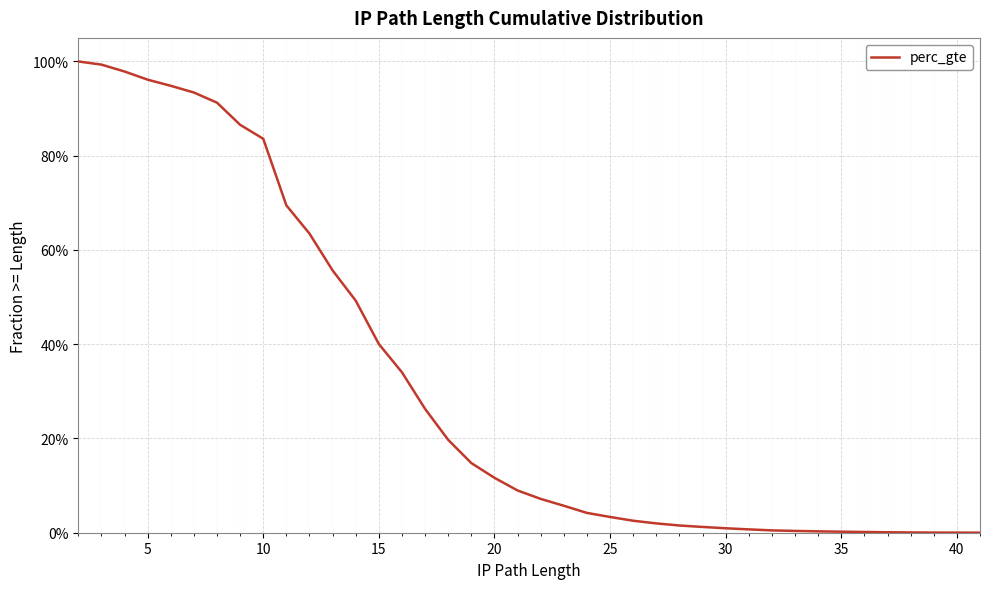

Is this an area chart (filled region under the line)?

No